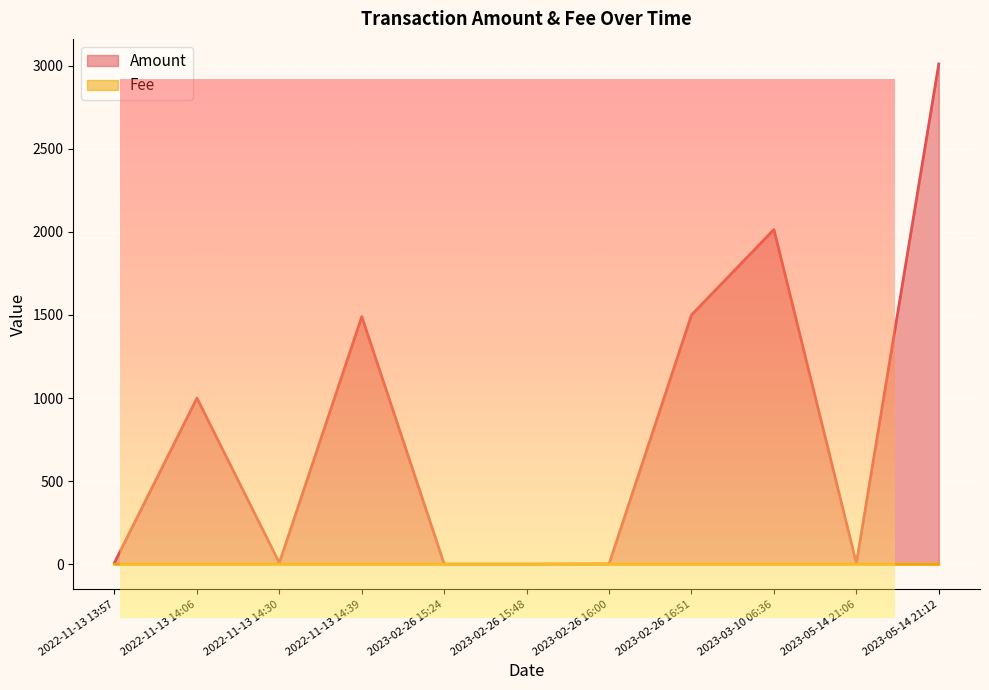

How many lines are shown in the chart?

2